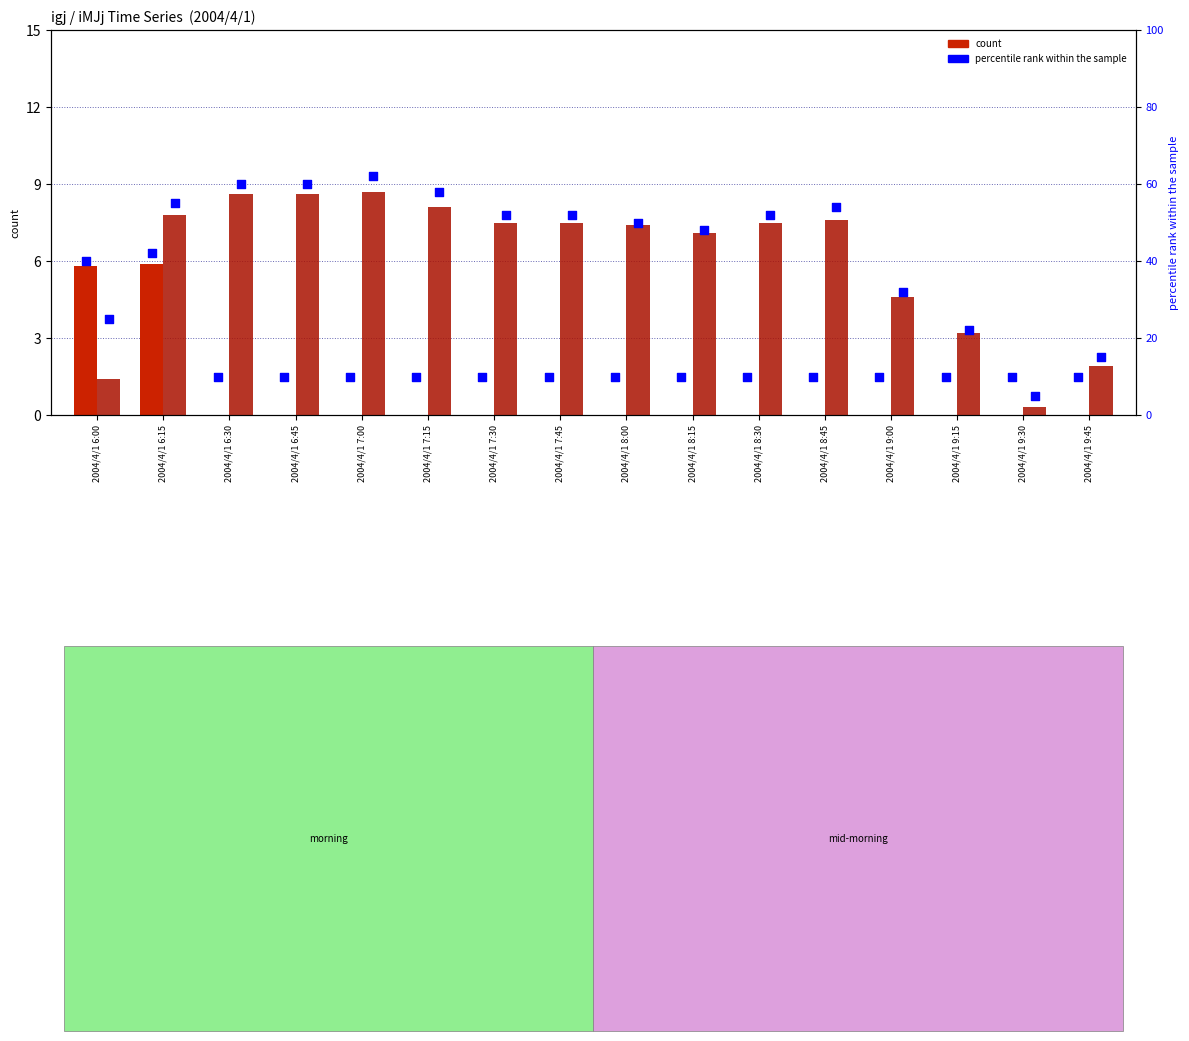

What is the total value across all series at 2004/4/1 6:30?

78.6